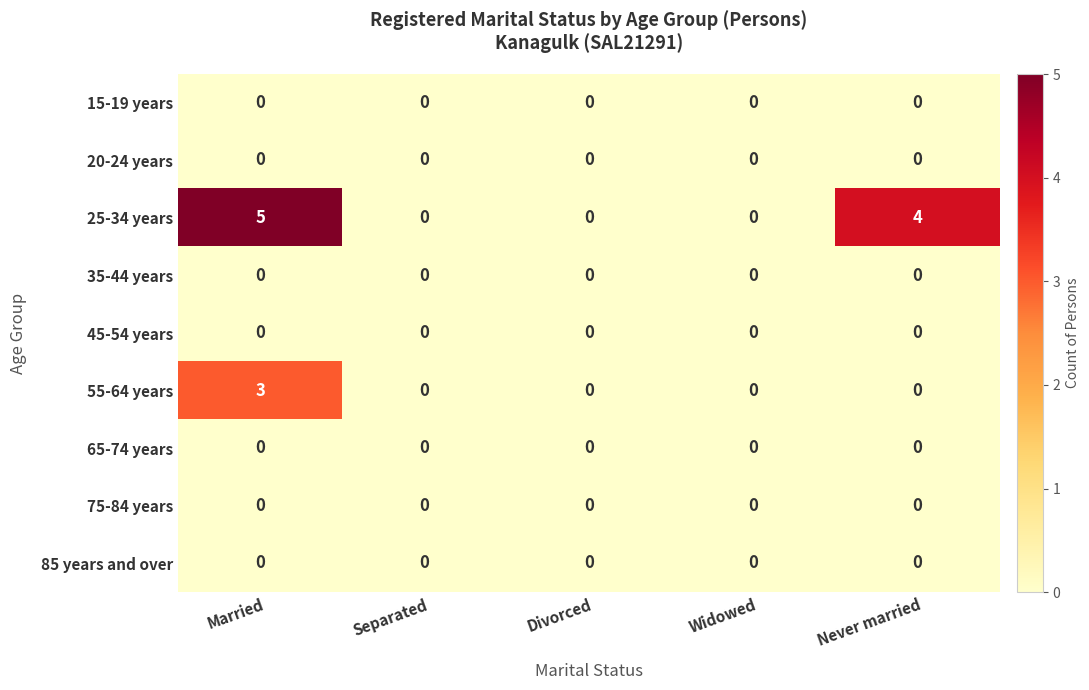

At which category does the chart reach its peak across all series?

Married